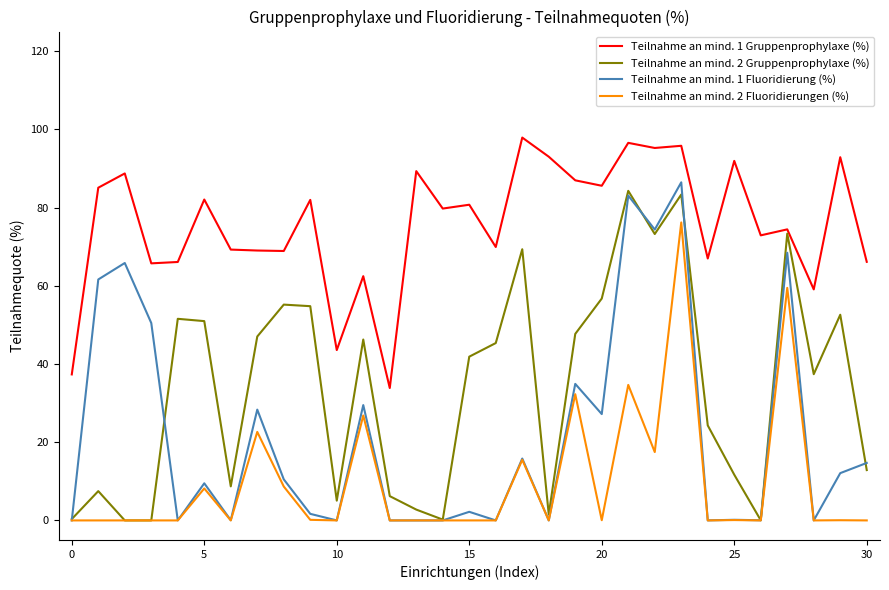

What is the highest value of the Teilnahme an mind. 1 Gruppenprophylaxe (%) series?

97.9